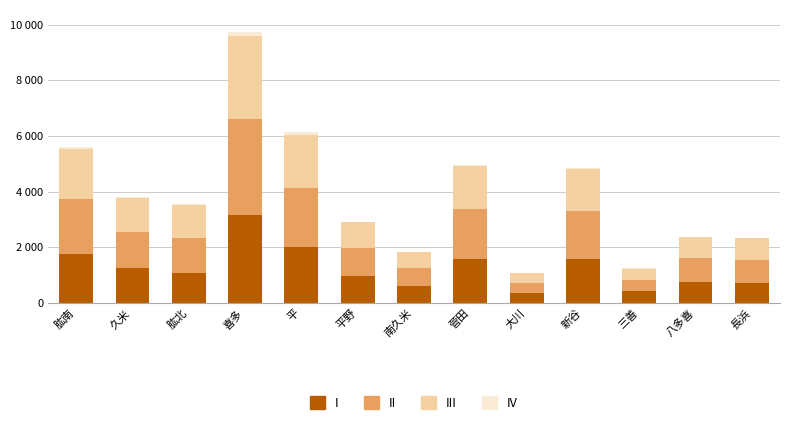

What is the label of the 9th bar from the left?

大川